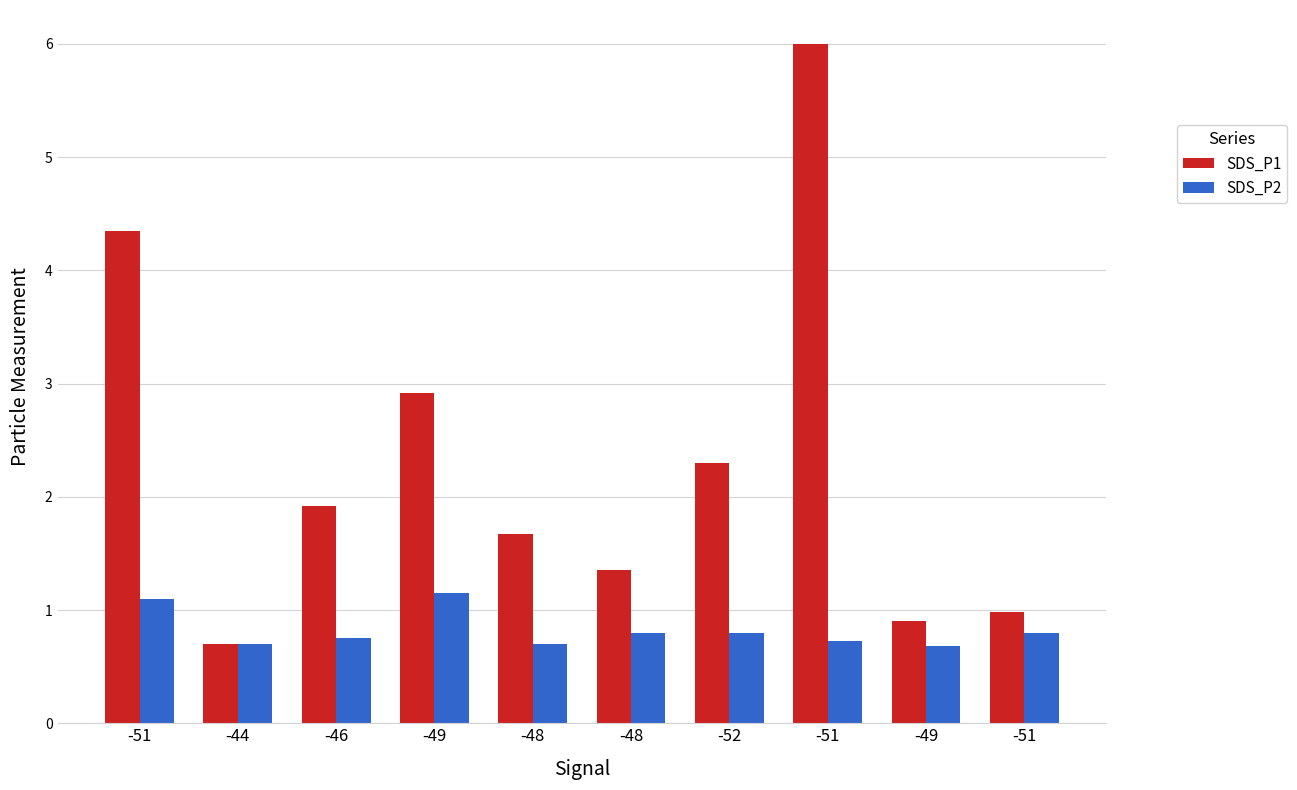

At how many categories does at least one series exceed 5?

1